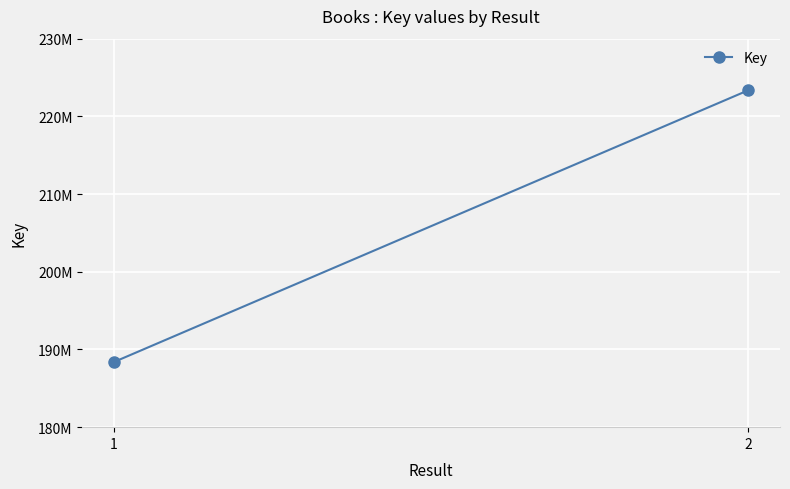

How many values are between 188390780 and 223359424?

2